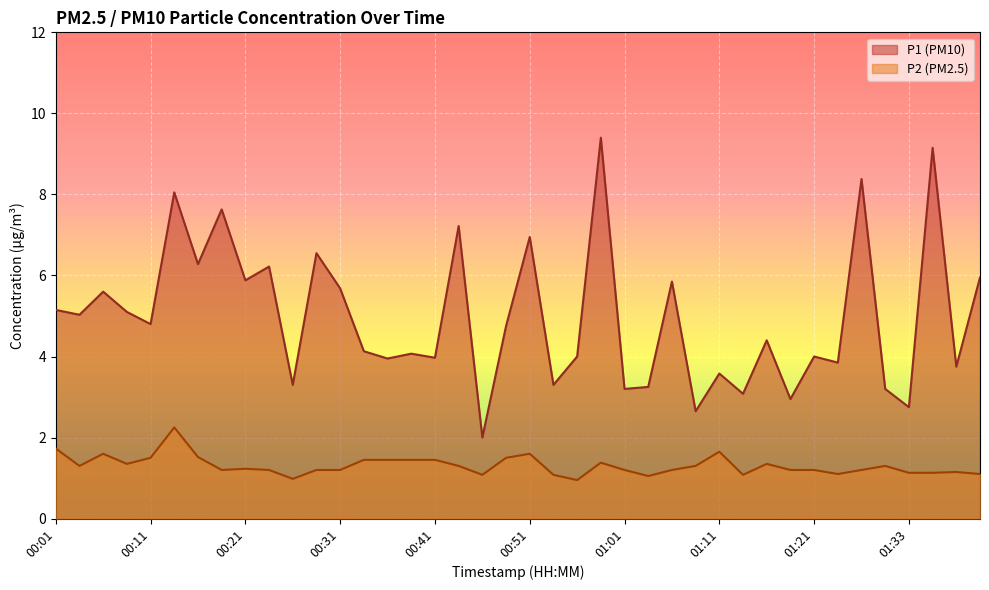

Rank the series by their average value, from highest to lowest.

P1 (PM10), P2 (PM2.5)